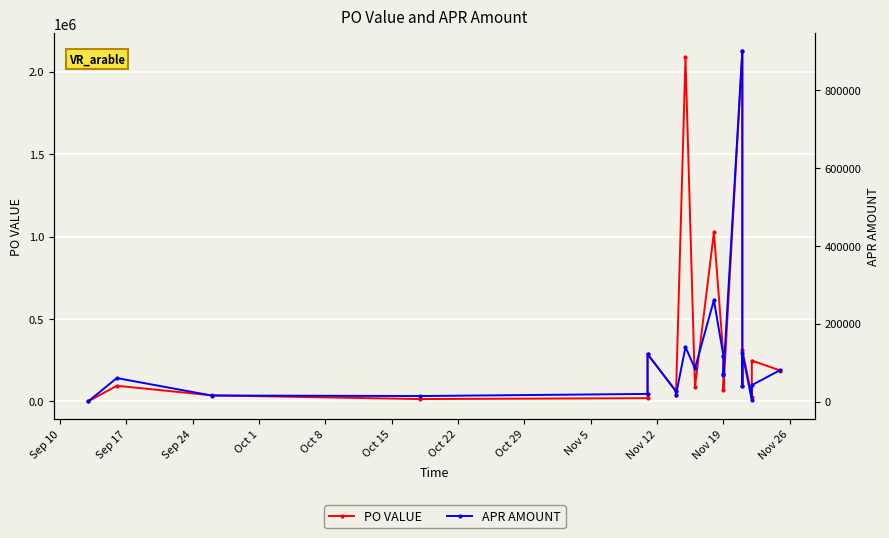

The value of PO VALUE at Oct 29 is 64712.8. True or false?

False